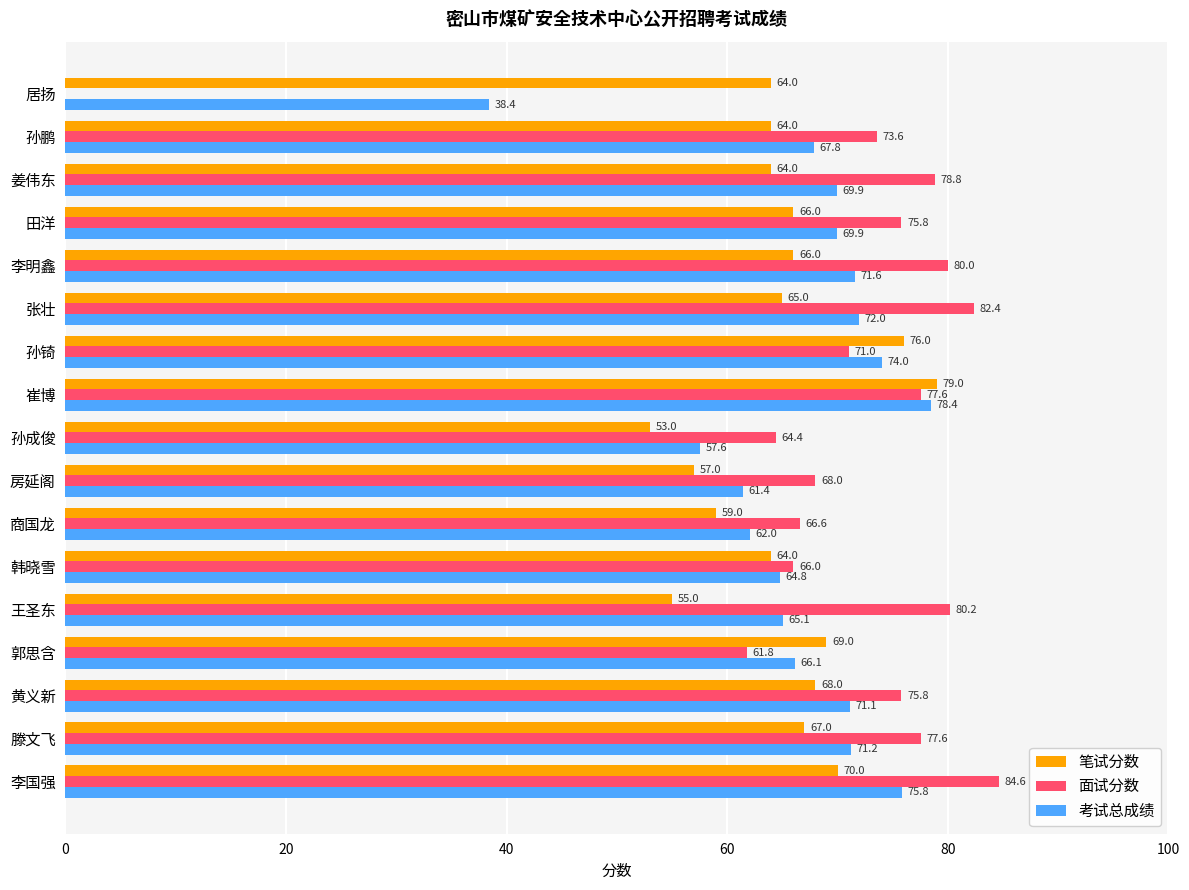

Which series changed the most between 李国强 and 孙鹏?

面试分数